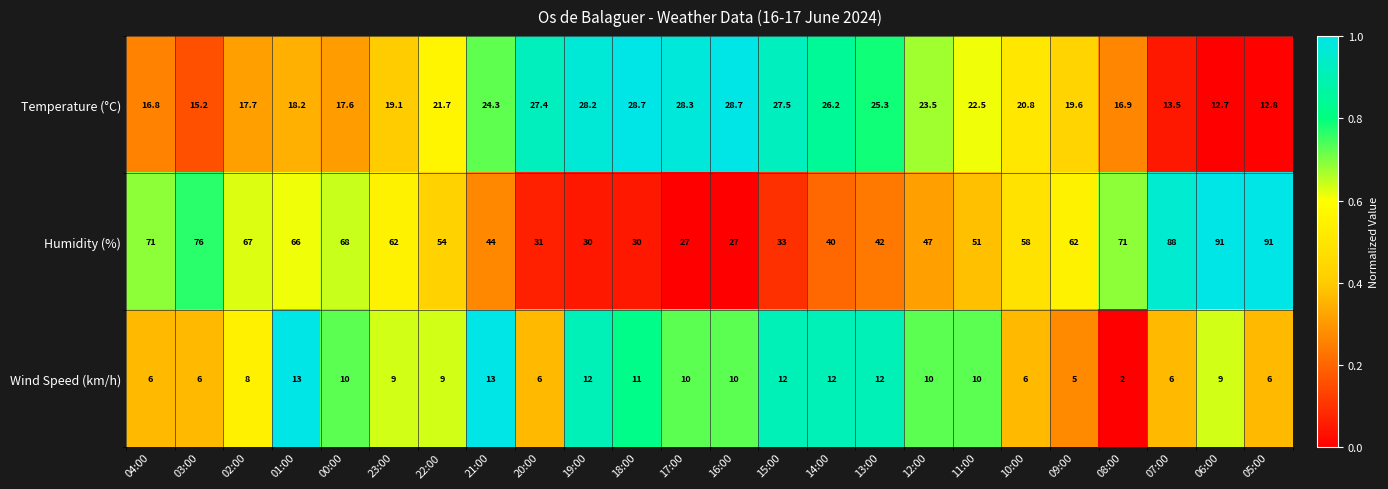

At which category is the sum across all series the highest?

06:00